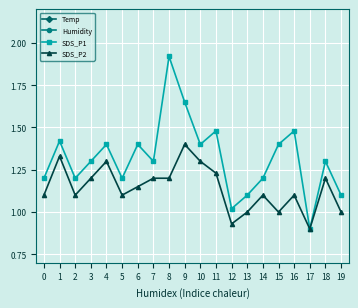

Is the value of SDS_P1 at 16 greater than the value of SDS_P2 at 13?

Yes